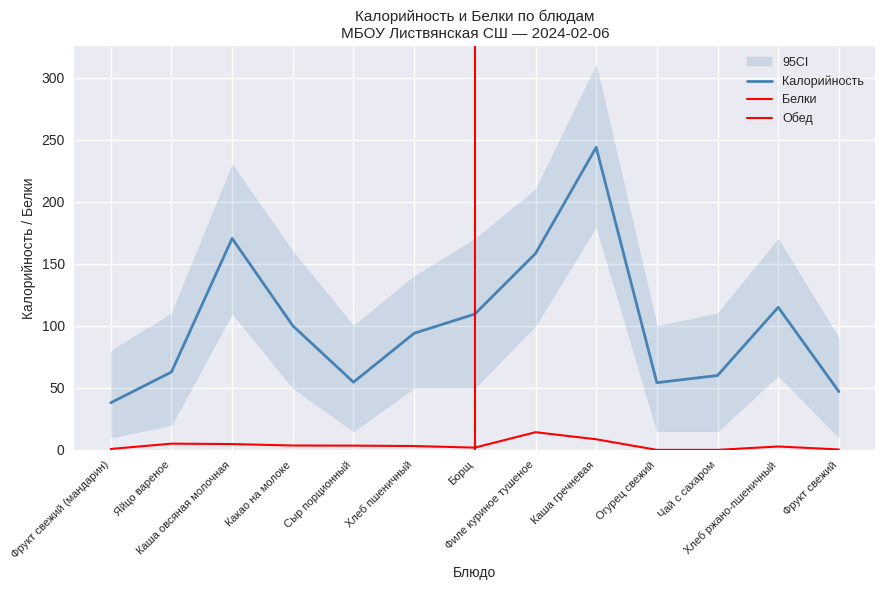

True or false: Белки has a value of 0.0 at Огурец свежий.

False